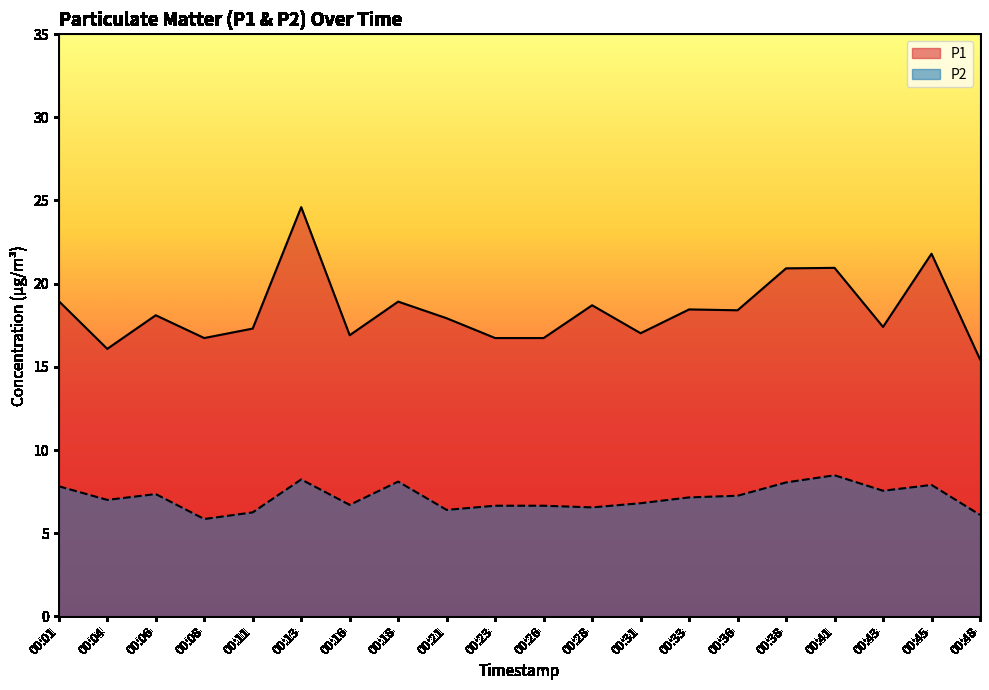

The P2 series shows 7.2 at 00:36. True or false?

True